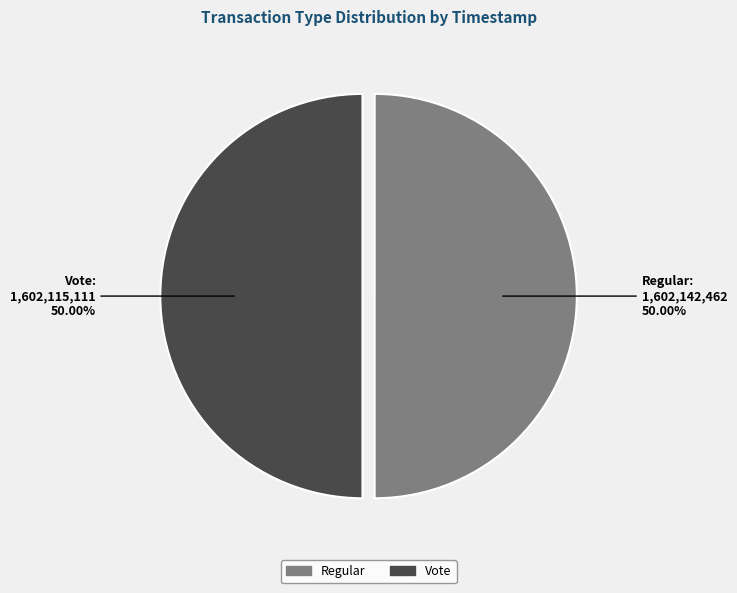

Is it true that Regular is 50% of the pie?

True